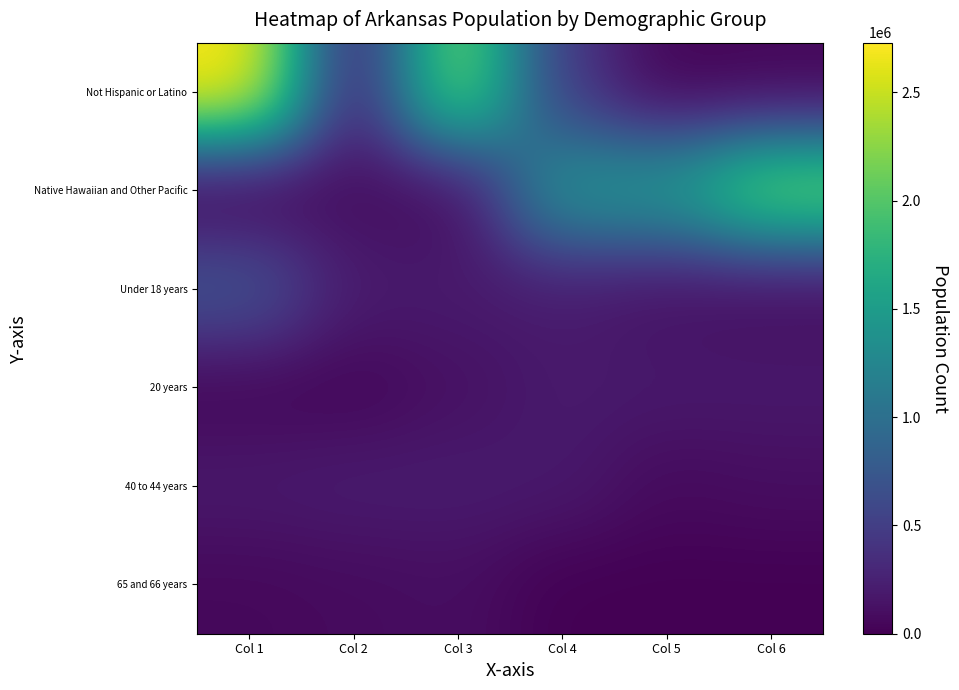

At which category is the sum across all series the highest?

Col 1